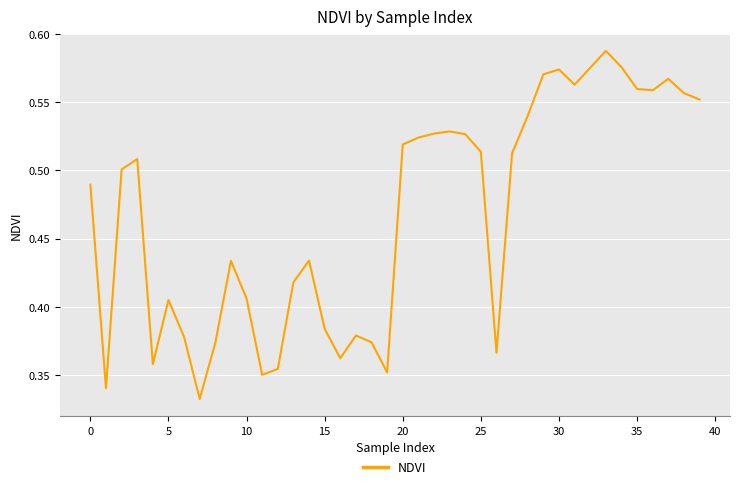

How many lines are shown in the chart?

1